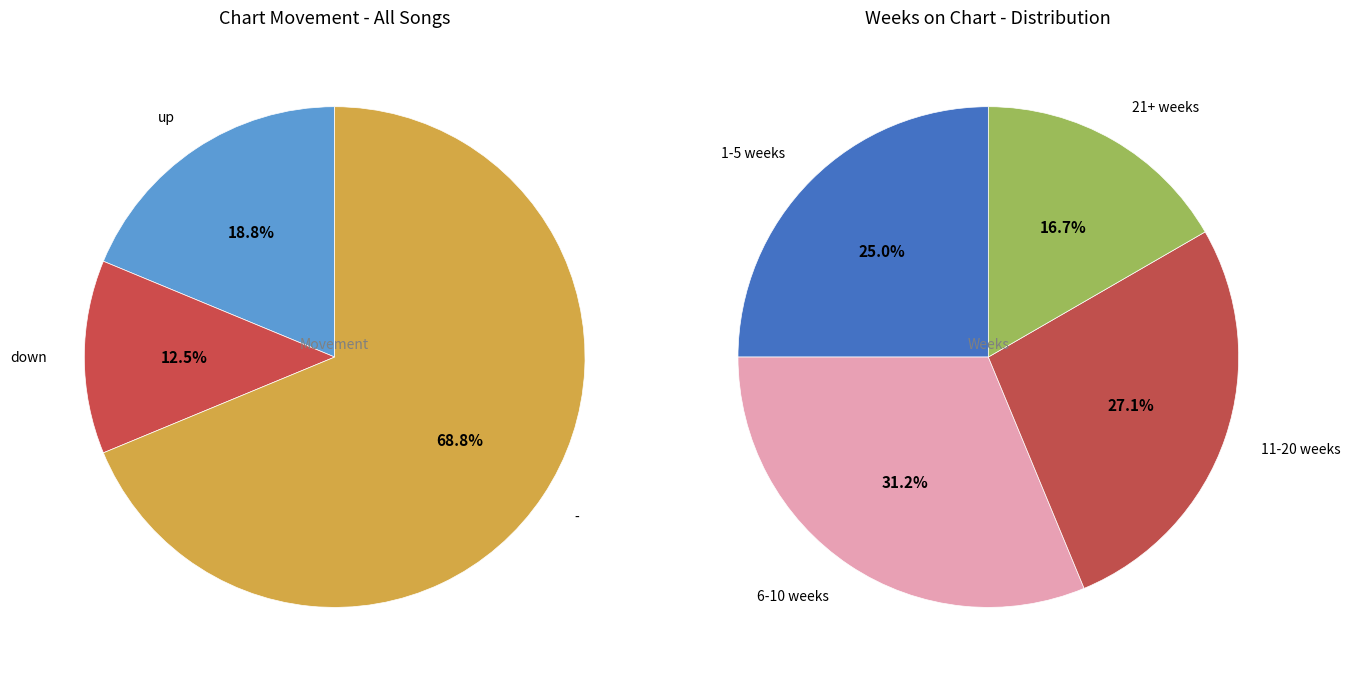

To the nearest percent, what percentage of the pie is down?

12%